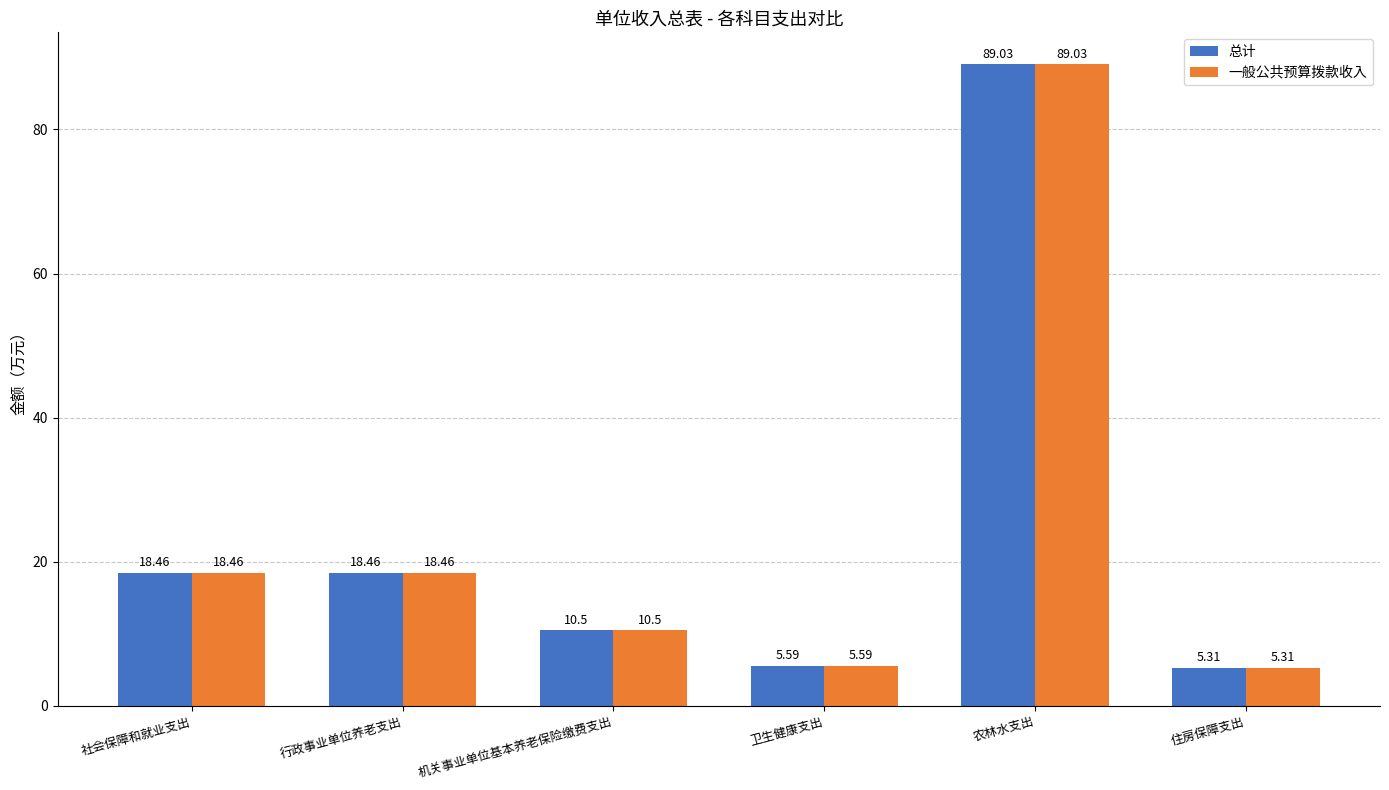

At which category does the chart reach its minimum across all series?

住房保障支出